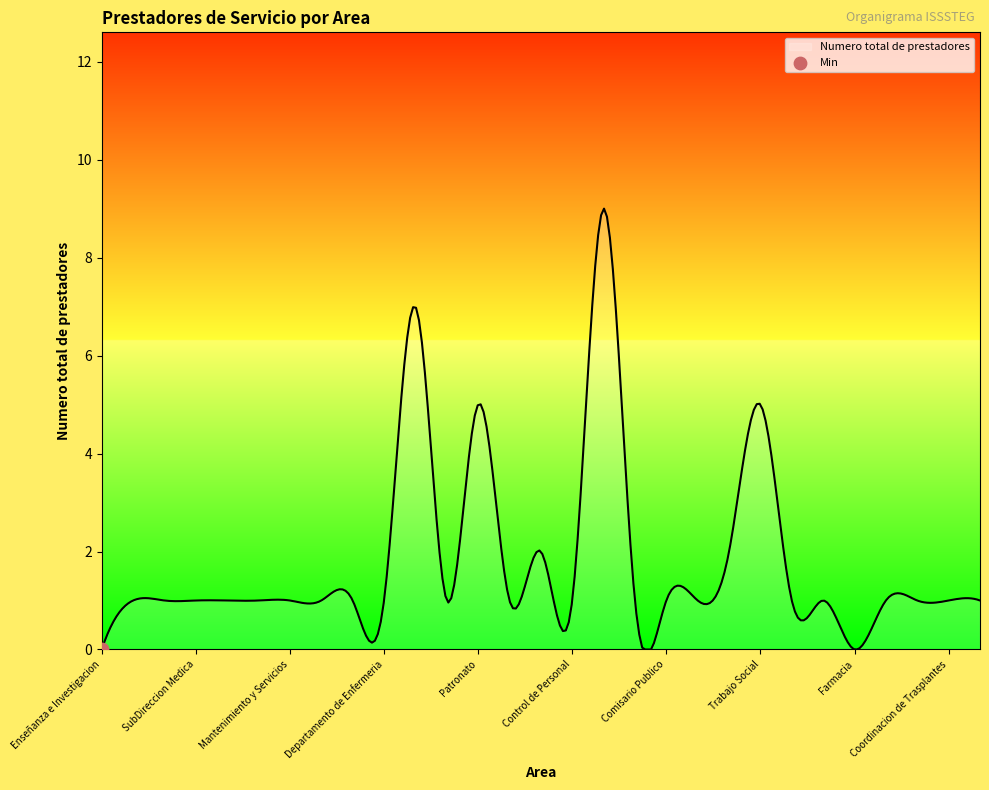

What is the maximum value shown in the chart?

9.0